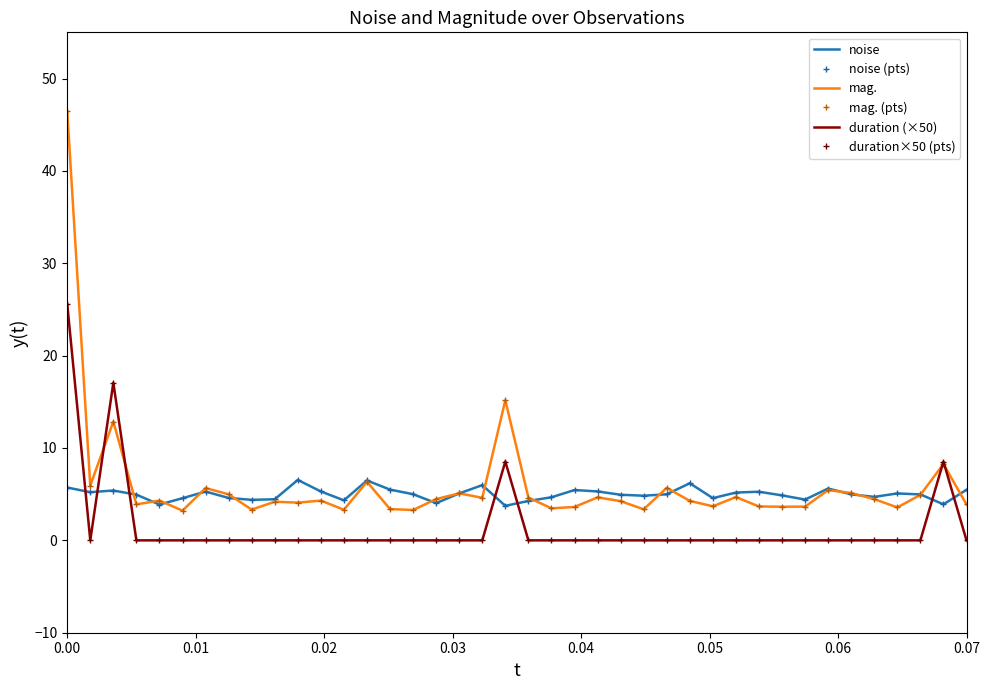

How many interior local valleys does the noise (pts) series have?

11